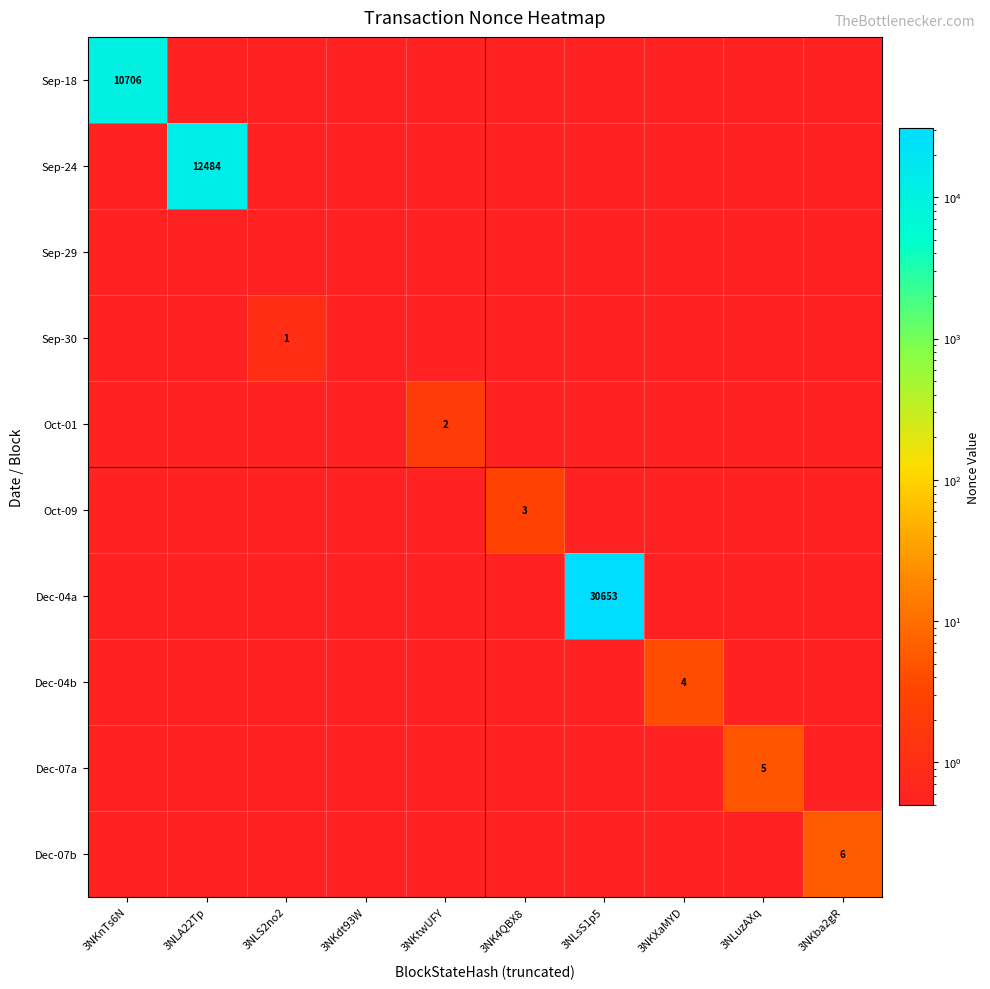

Between 3NLA22Tp and 3NKtwUFY, which series saw the biggest shift?

Sep-24